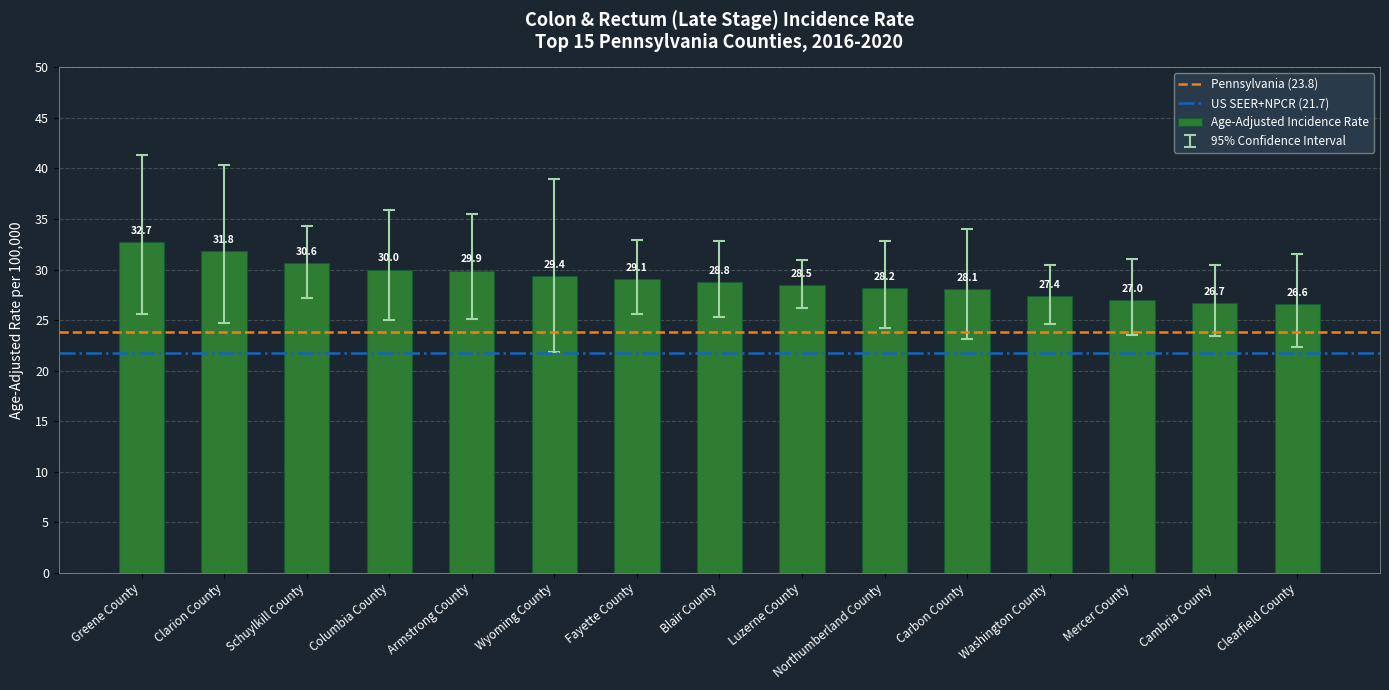

What position from the left is Blair County?

8